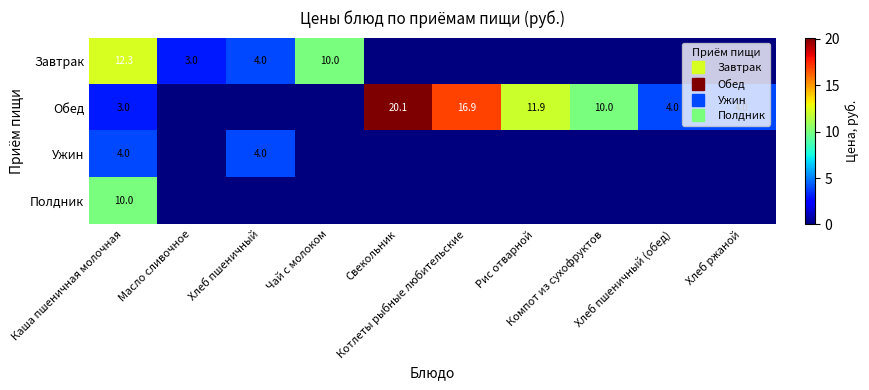

Is the value of Завтрак at Свекольник greater than the value of Полдник at Хлеб ржаной?

No